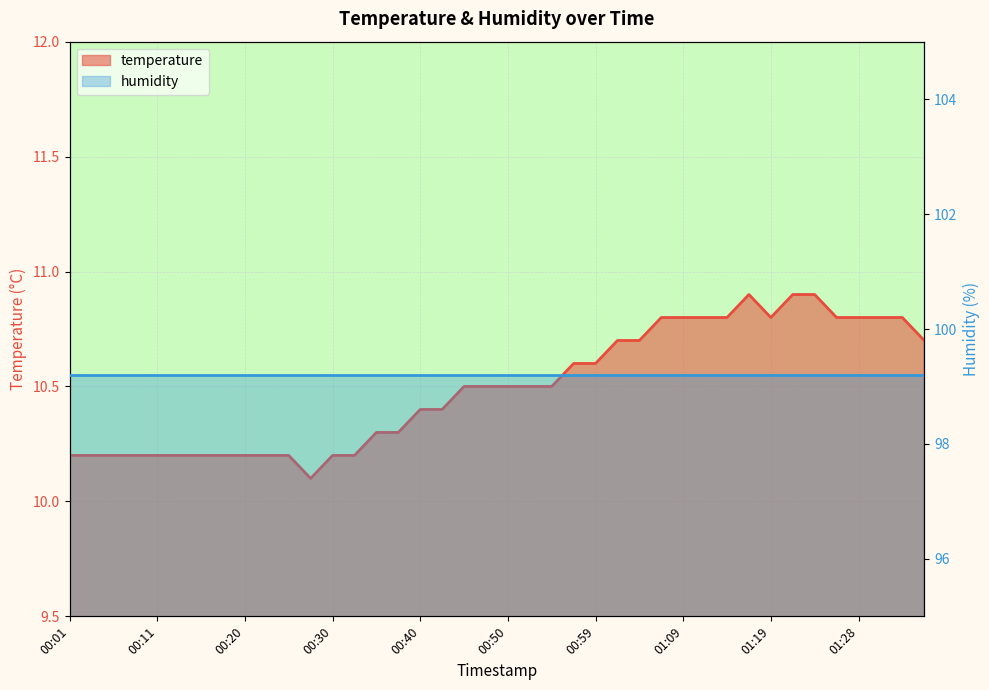

What position from the left is 01:24?

35